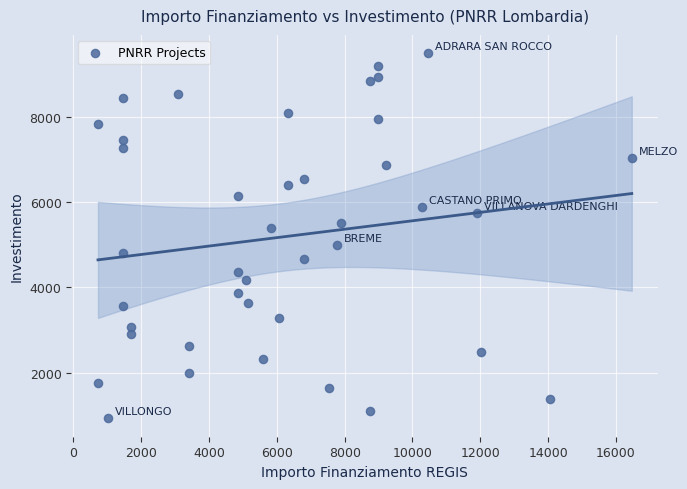

What is the range of Y values (max minus min)?

8562.0